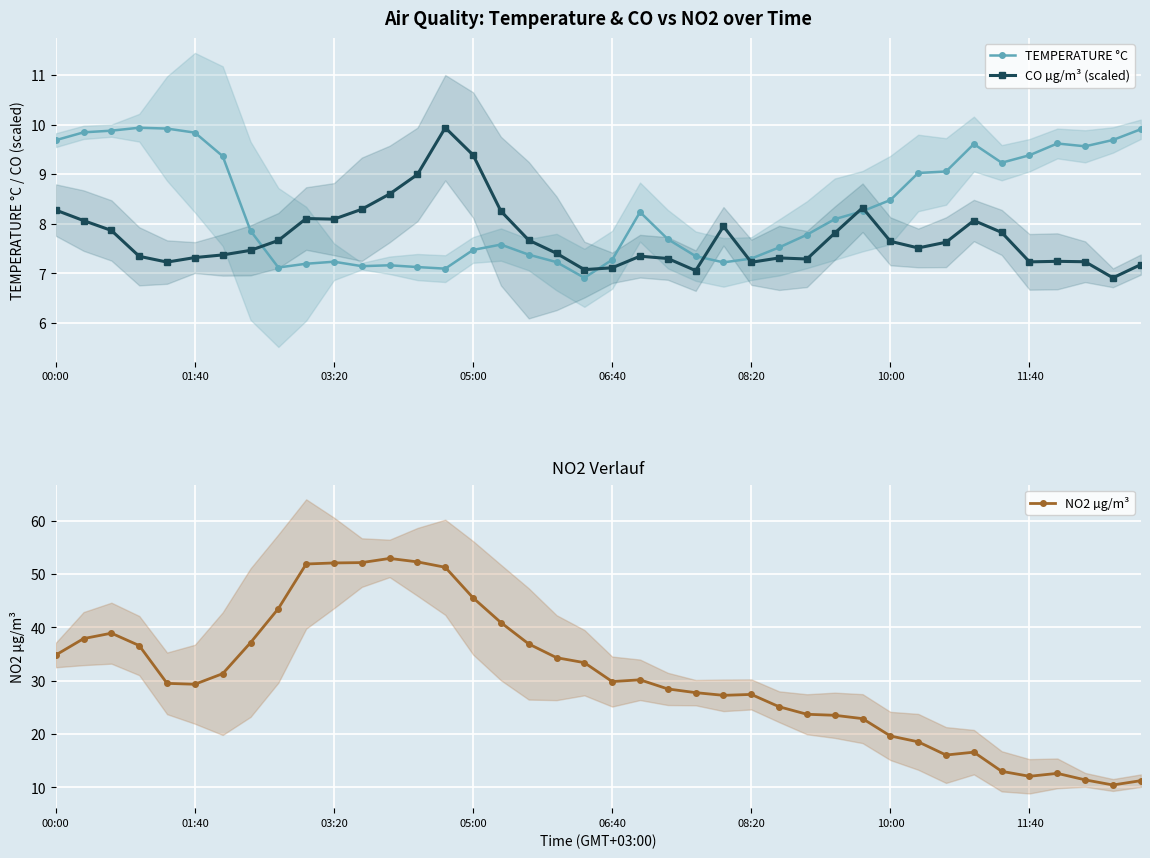

True or false: NO2 µg/m³ and TEMPERATURE °C cross at least once.

False